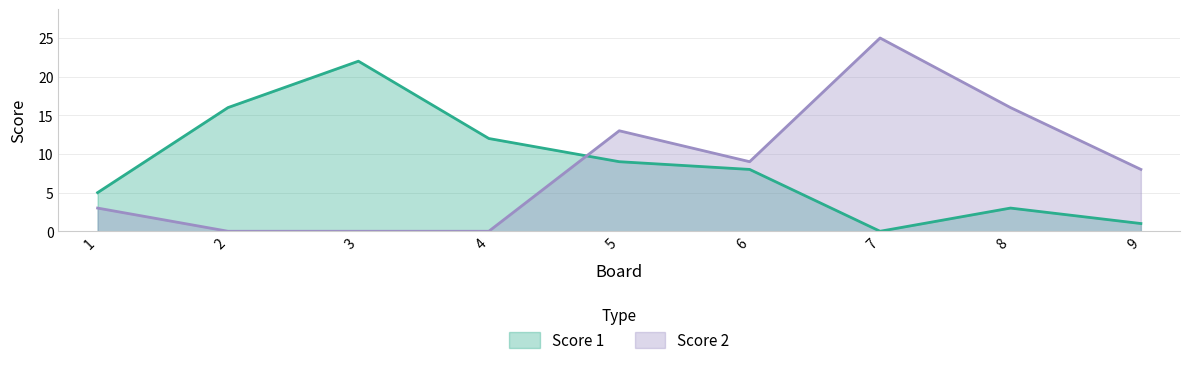

At which label is Score 2 closest to 12?

5